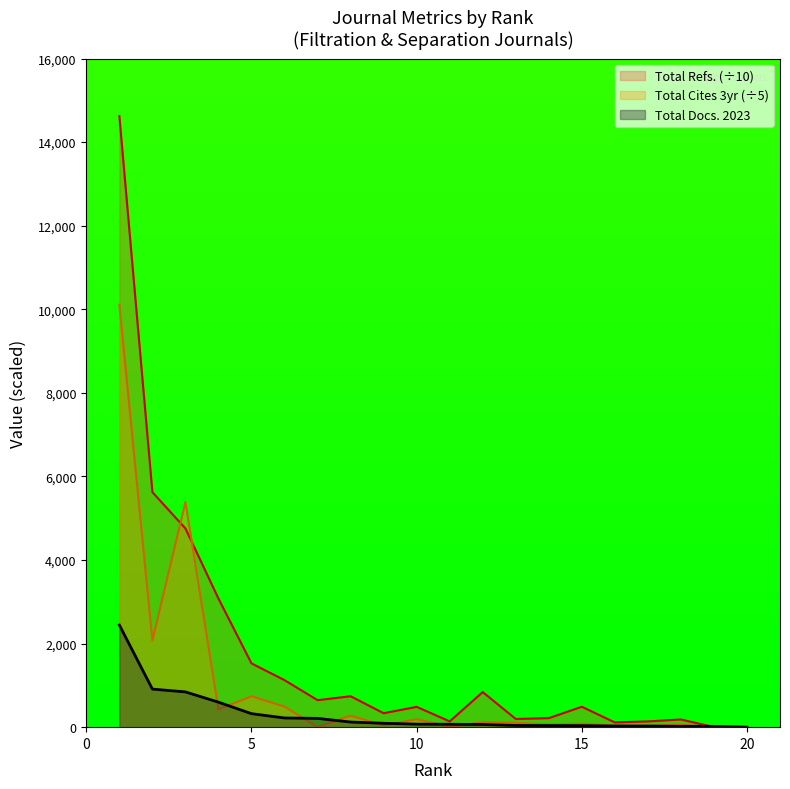

True or false: Total Refs. and Total Docs. (2023) intersect in this chart.

True